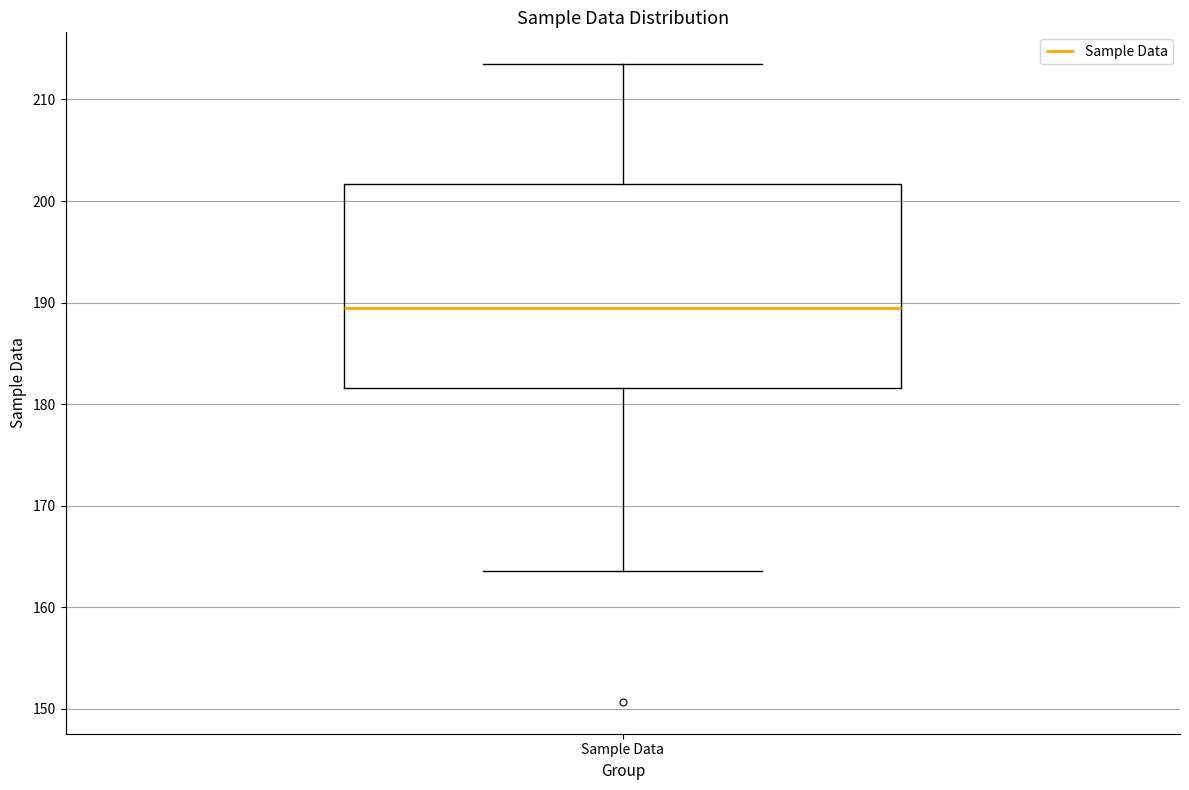

Read this box plot against the y-axis: the position of the median line, the range covered by the box, and the ends of both whiskers. The values are not printed on the chart, so give them approximately, as read against the axis.

median 189, box 182 to 202, whiskers 164 to 213